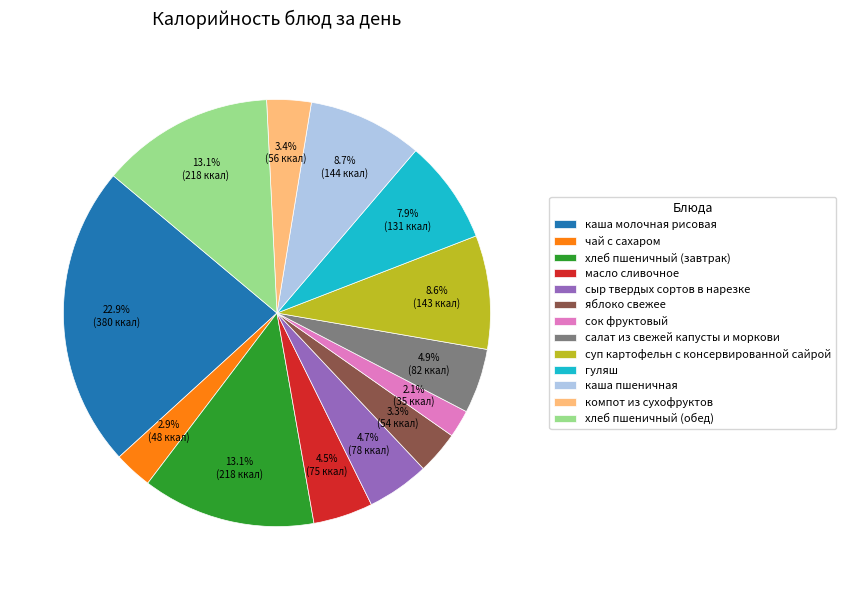

Does яблоко свежее account for over 50% of the chart?

No